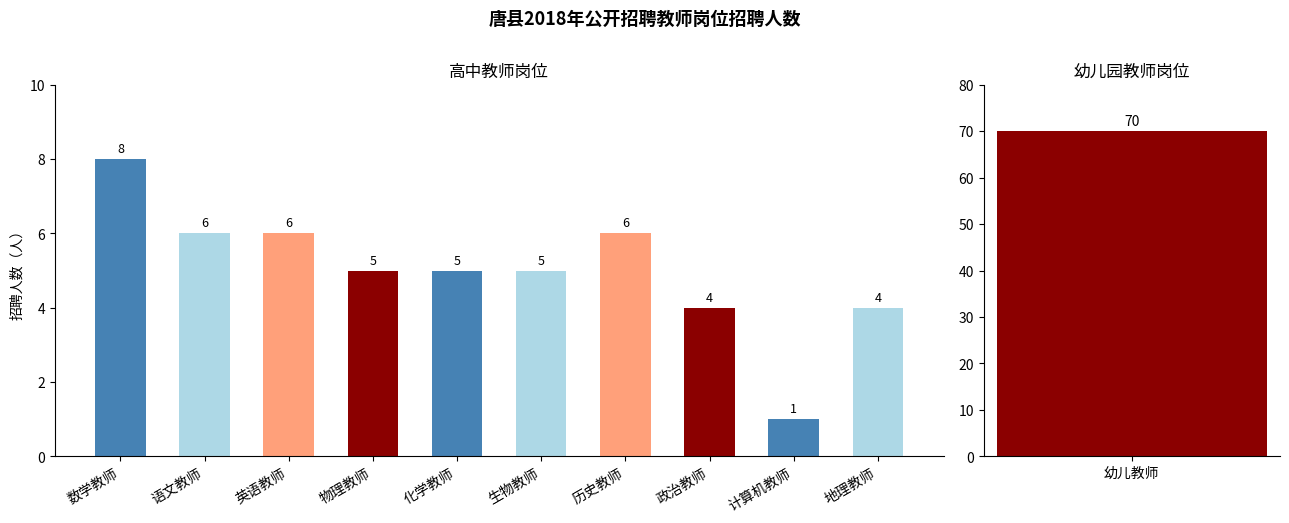

List the labels in order of value, largest first.

数学教师, 语文教师, 英语教师, 历史教师, 物理教师, 化学教师, 生物教师, 政治教师, 地理教师, 计算机教师